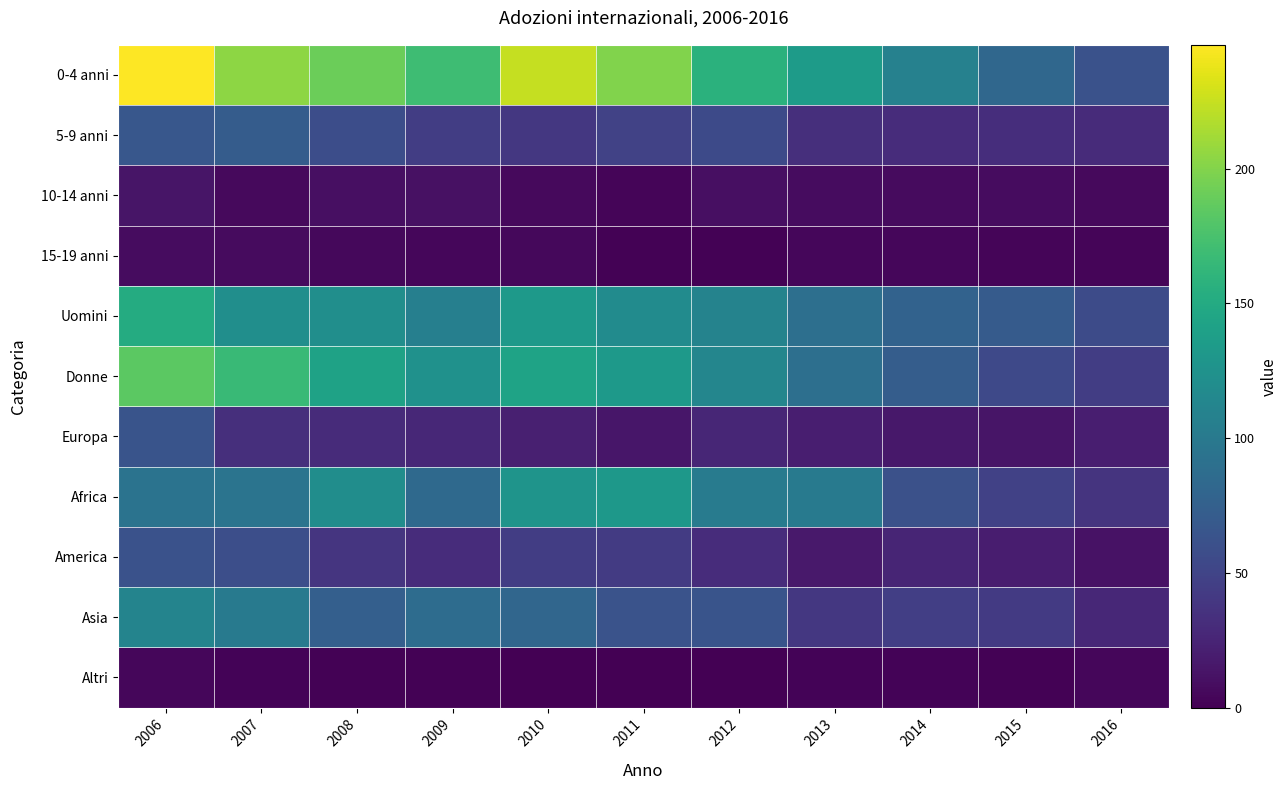

Which series has the widest spread of values?

0-4 anni